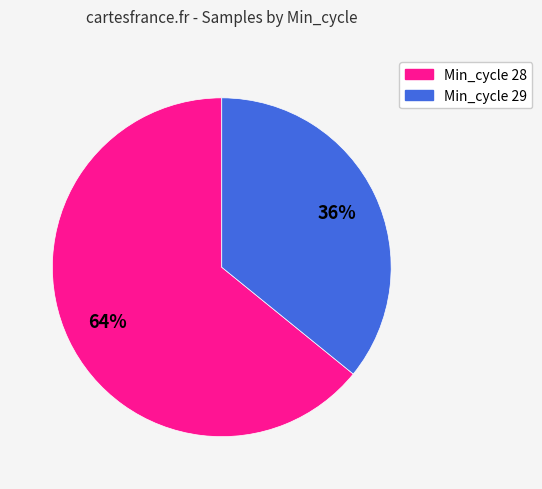

How many slices are in this pie chart?

2